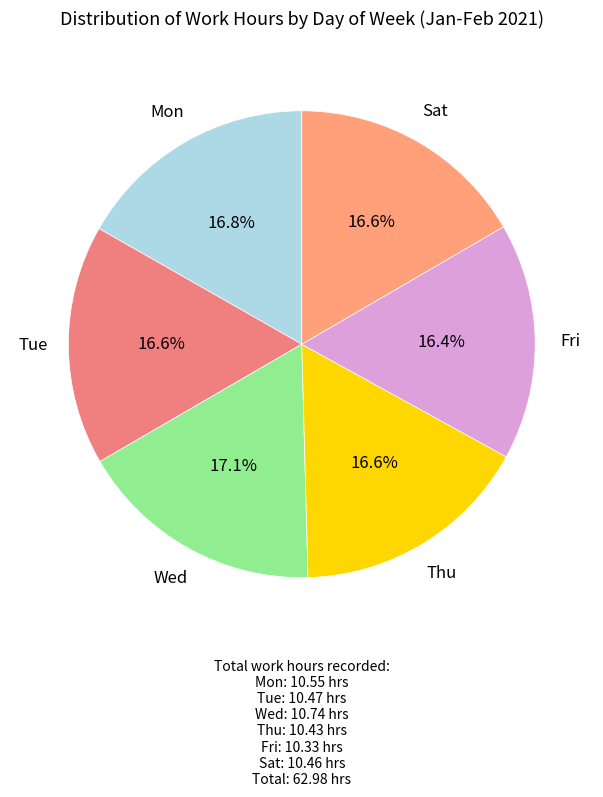

What percentage is NOT represented by Mon?

83.2%